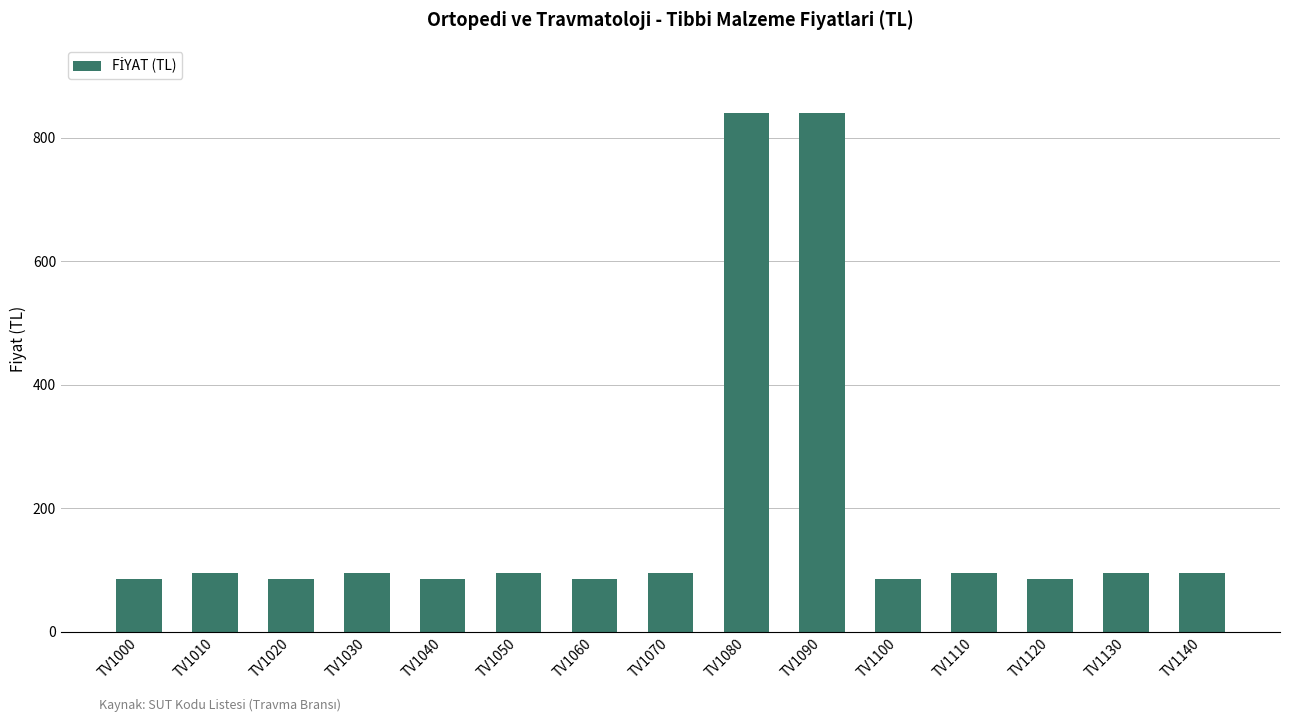

What is the minimum value shown in the chart?

85